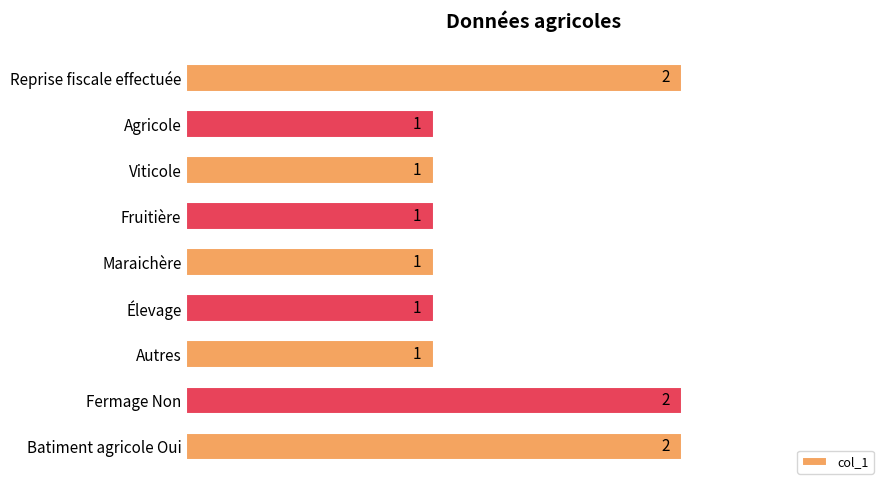

Approximately how many times larger is the value at Élevage compared to Viticole?

1.0